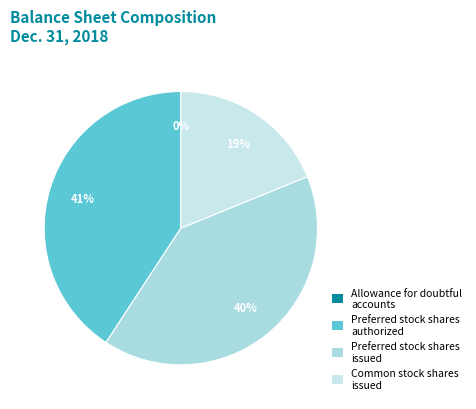

To the nearest percent, what portion does Preferred stock shares issued represent?

40%